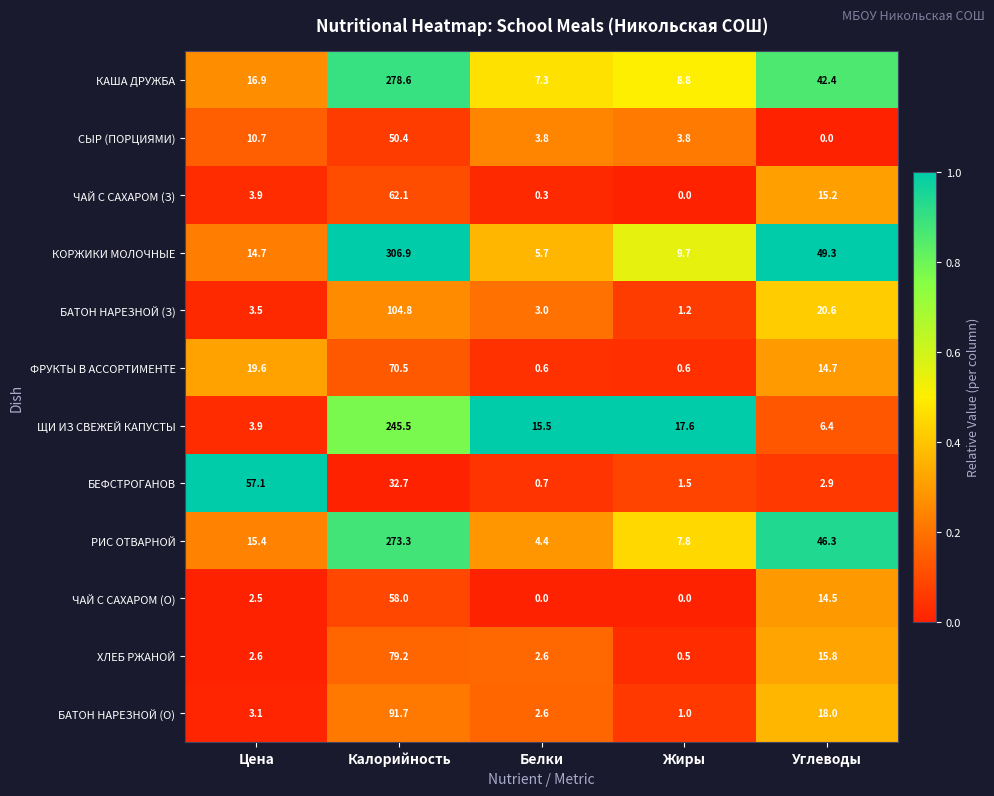

Which series has the widest spread of values?

КОРЖИКИ МОЛОЧНЫЕ